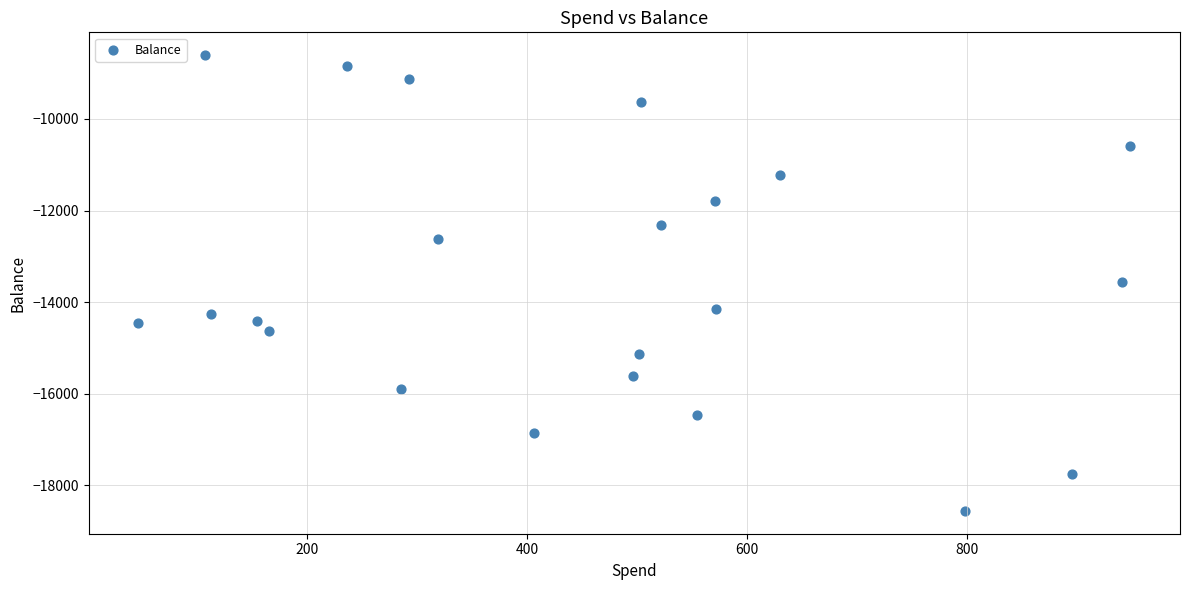

What is the range of Y values (max minus min)?

9952.6